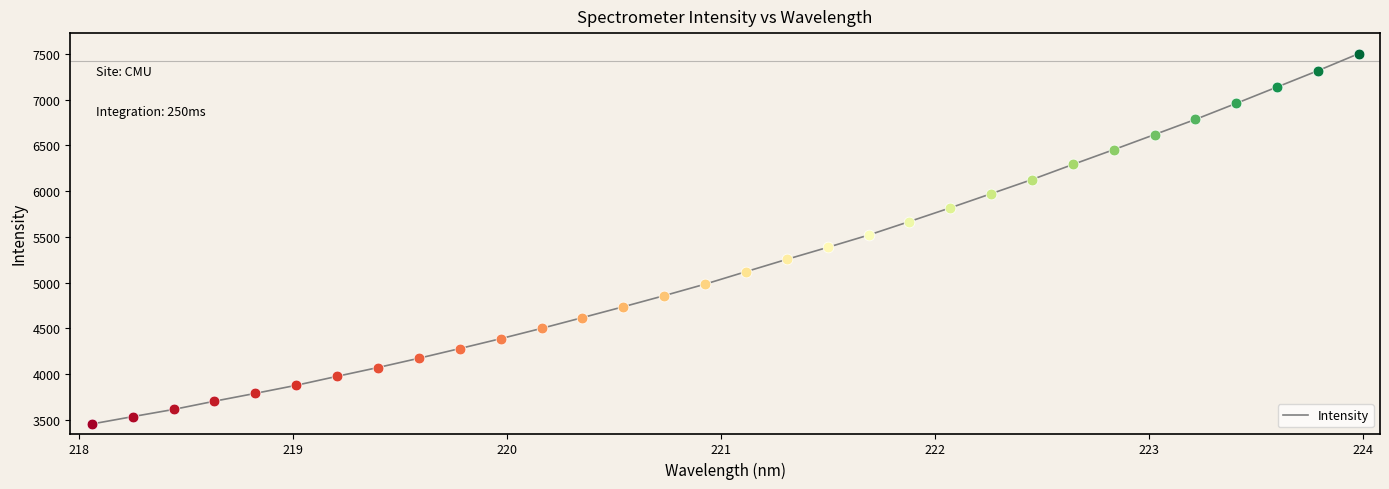

What is the maximum value shown in the chart?

7501.9